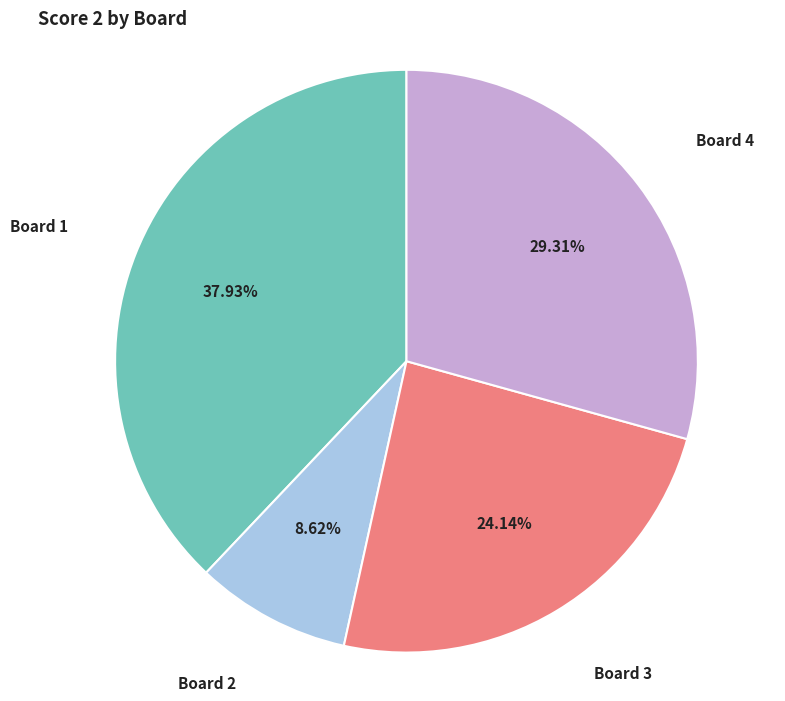

How many segments does this pie chart have?

4